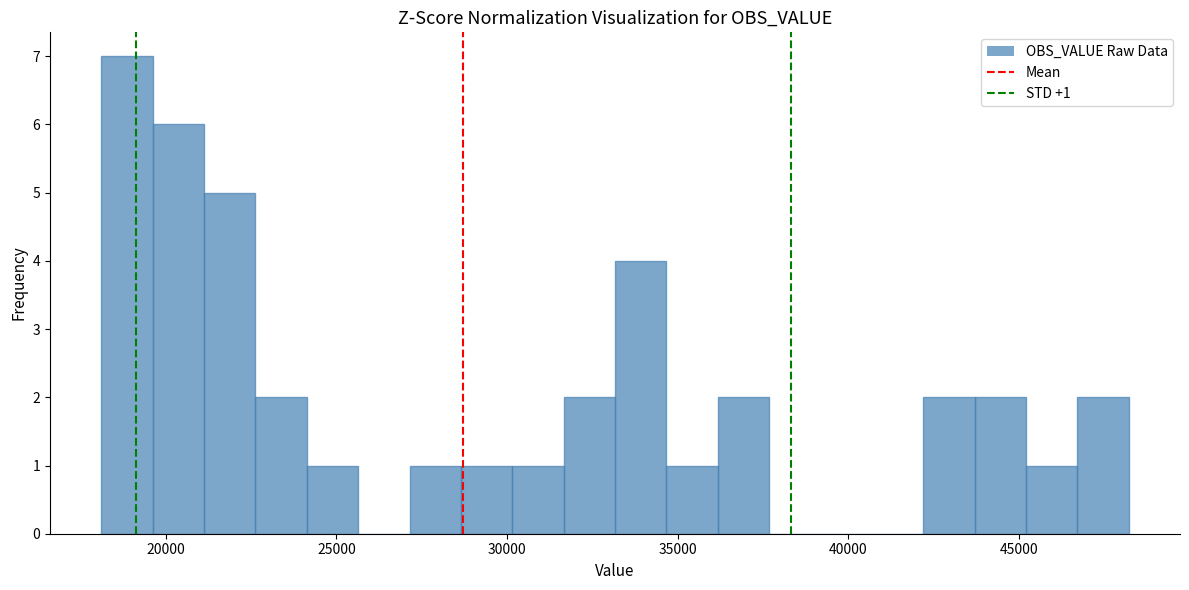

Around what value on the x-axis is the tallest bar? Give the approximate position of its centre, as read against the axis.

19000